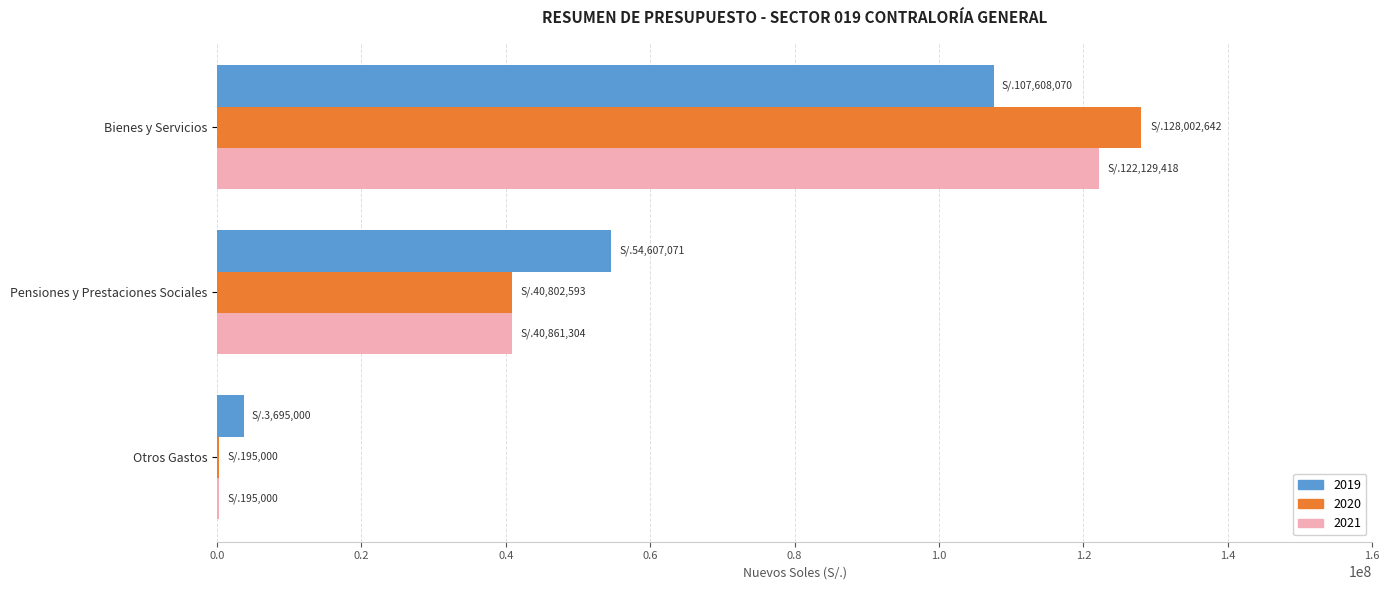

Is the value of 2020 at Bienes y Servicios greater than the value of 2021 at Pensiones y Prestaciones Sociales?

Yes